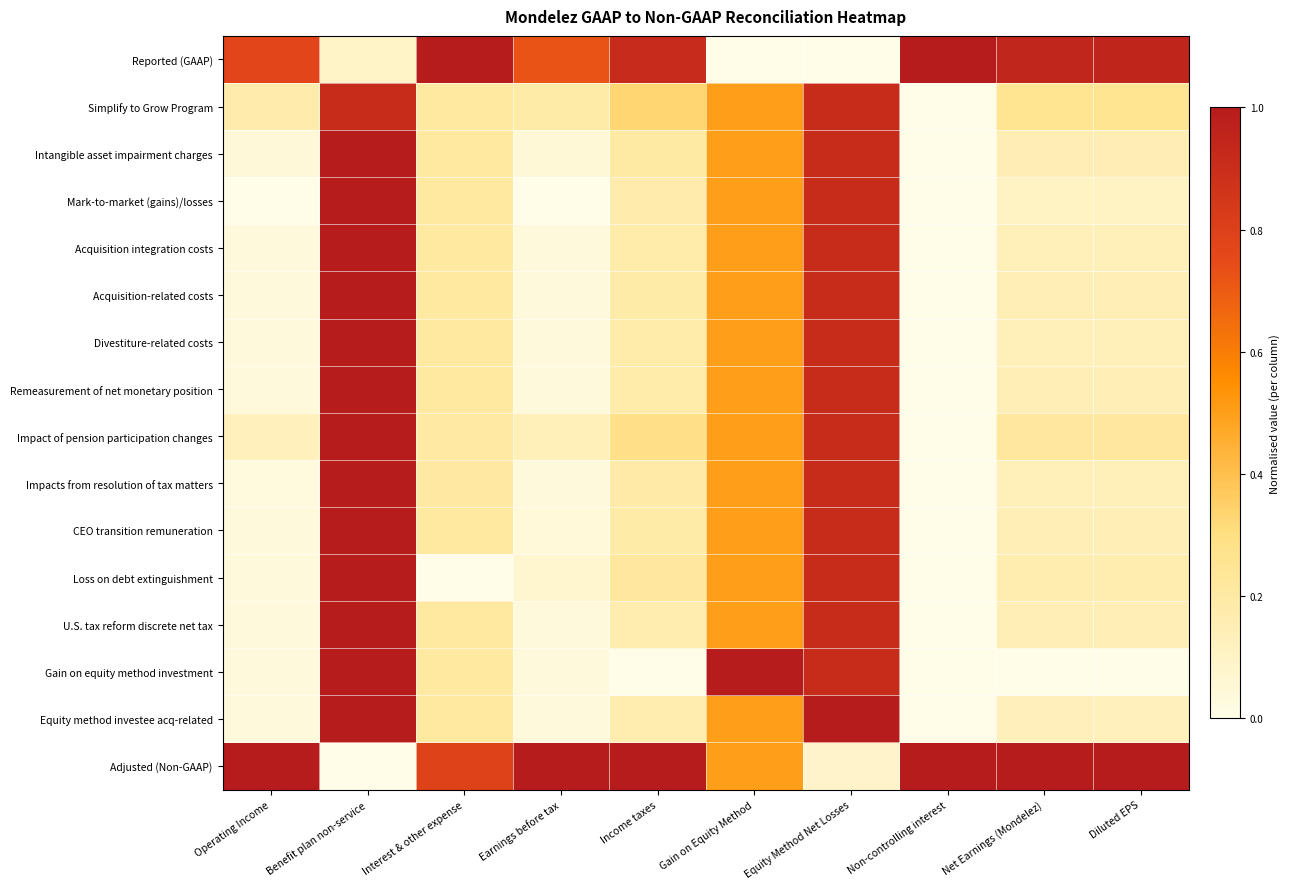

At which category is the sum across all series the highest?

Benefit plan non-service